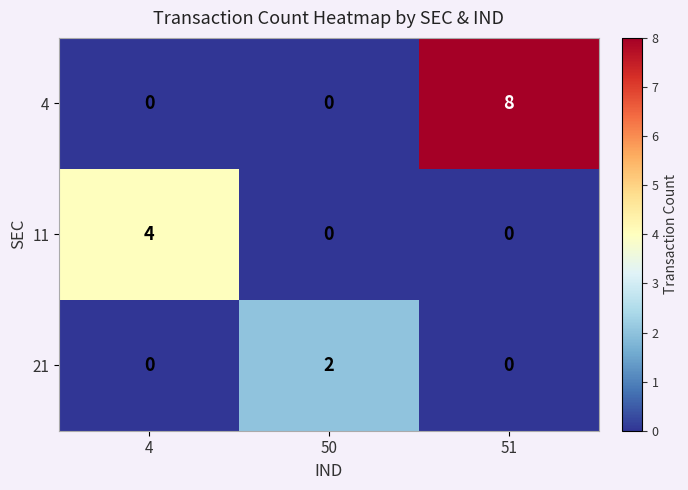

What is the sum of the 11 values at 4 and 51?

4